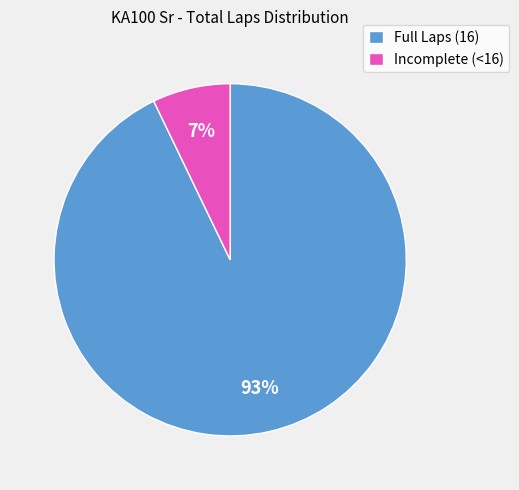

Which has a higher value, Full Laps (16) or Incomplete (<16)?

Full Laps (16)